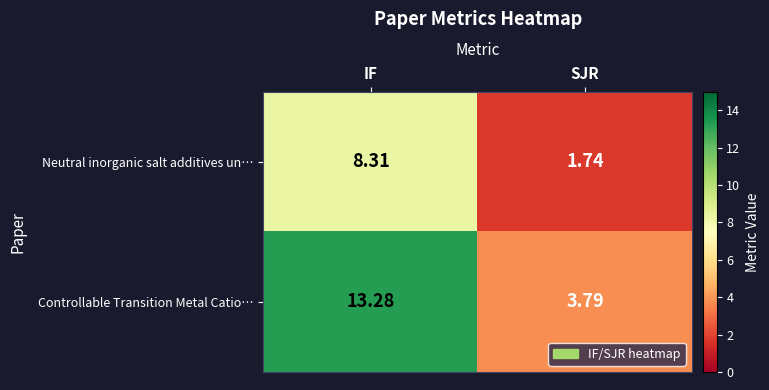

At which category is the sum across all series the highest?

IF